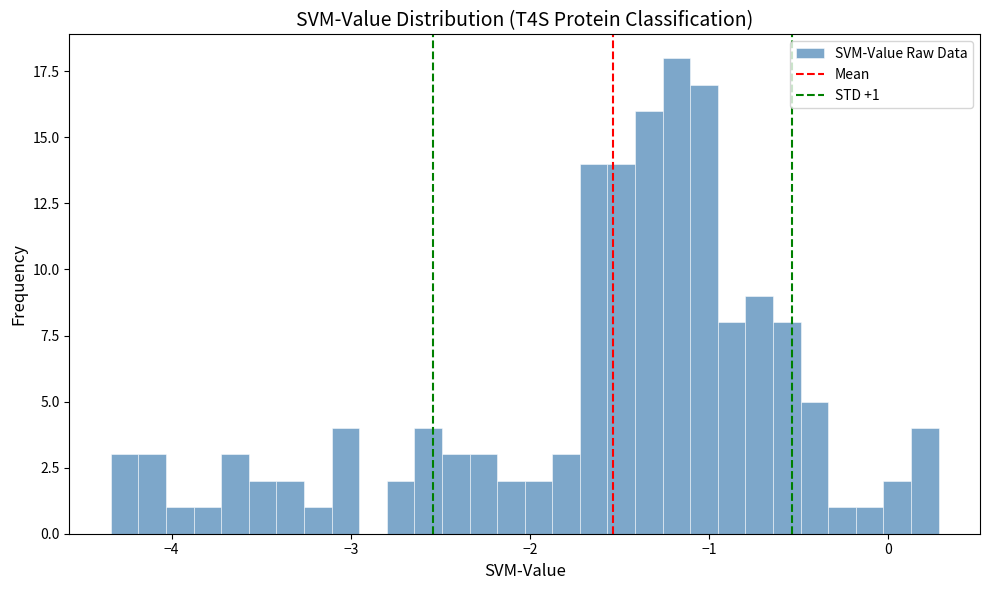

Read against the x-axis, roughly where is the centre of the tallest bar?

-1.2